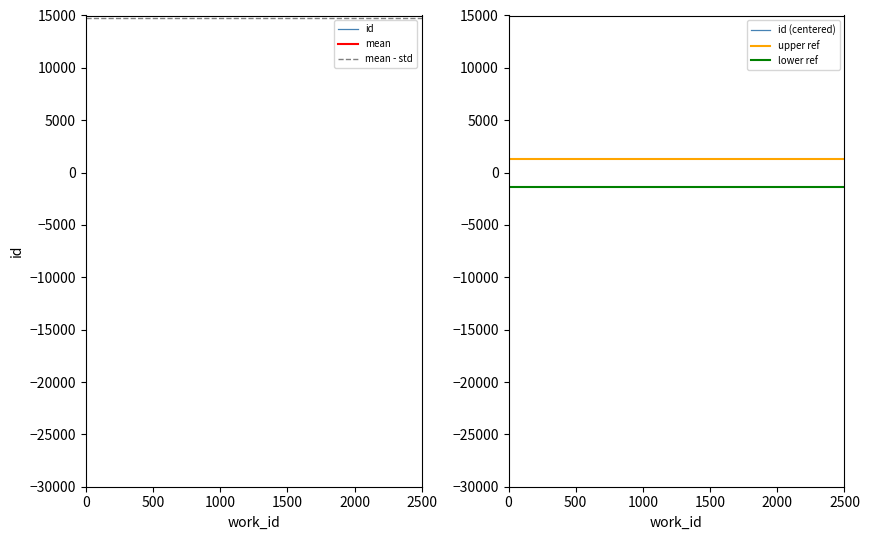

How many data points are above 15392?

4